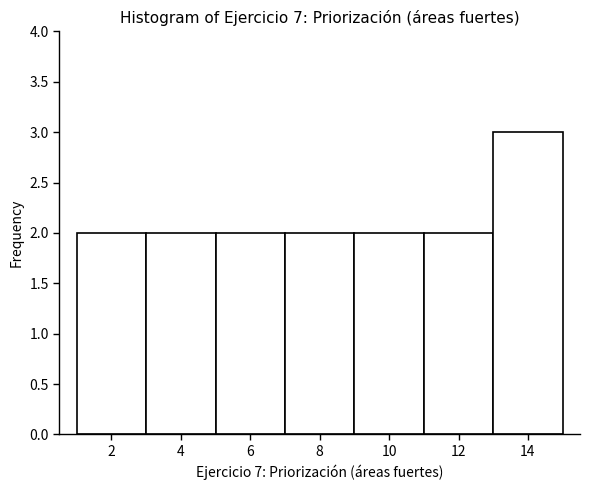

How tall is the bar that spans 7 to 9 on the x-axis? The values are not printed on the chart, so give them approximately, as read against the axis.

2